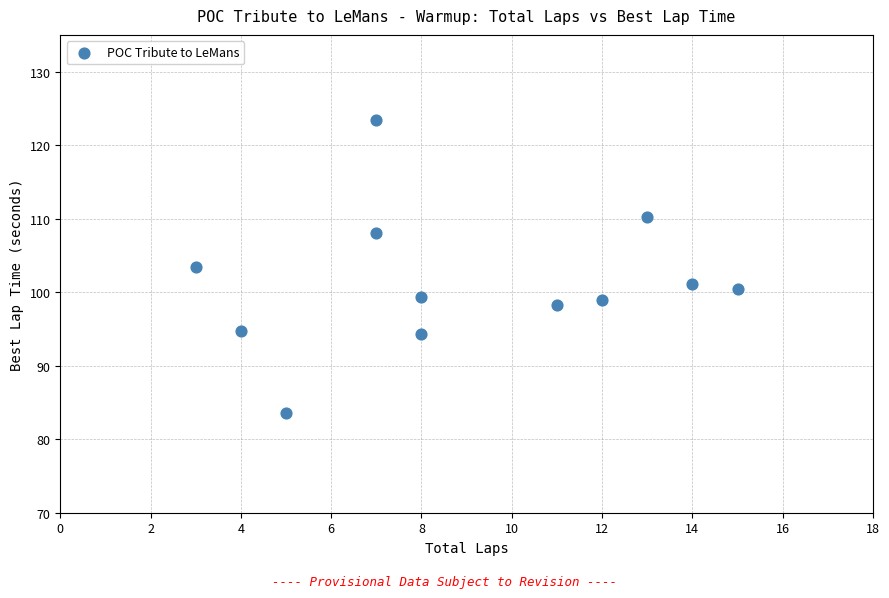

What is the average Y value?

101.3